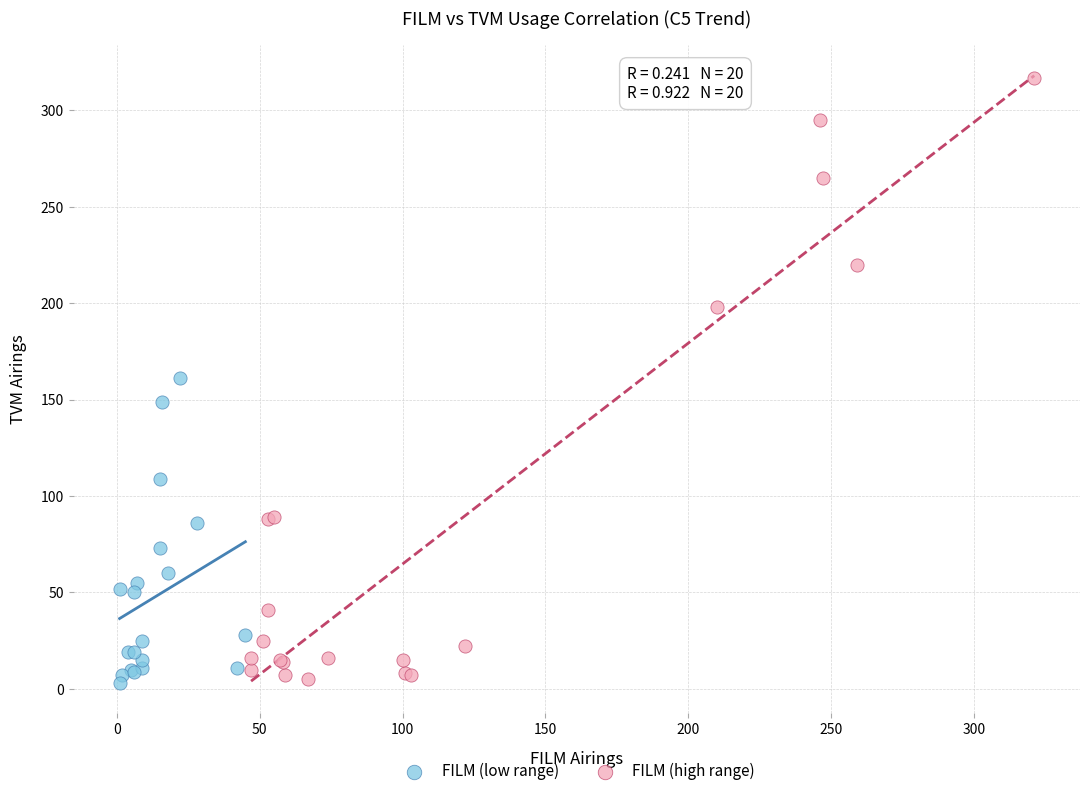

Which series contains the highest Y value?

FILM (high range)